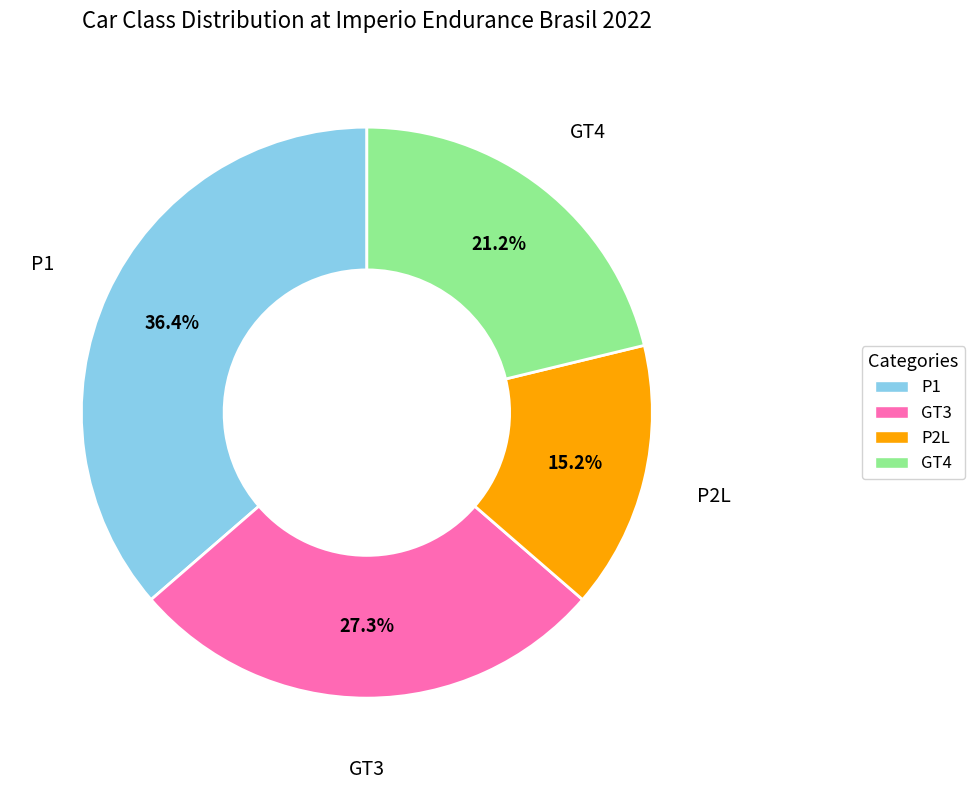

What is the largest slice in the pie chart?

P1